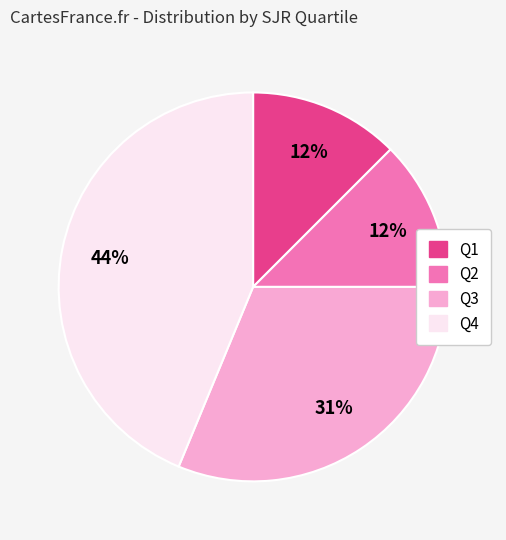

Do Q3 and Q2 together represent more than half of the pie?

No